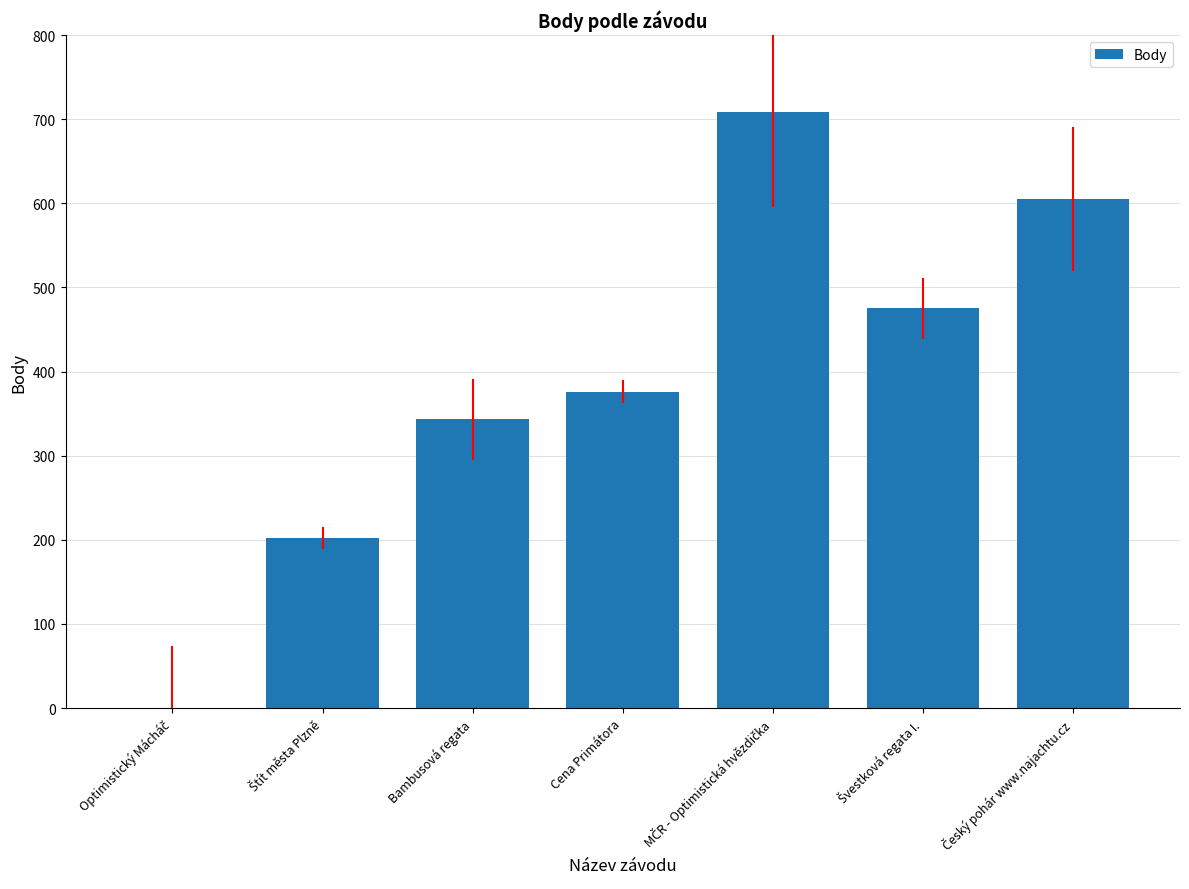

What is the maximum value shown in the chart?

708